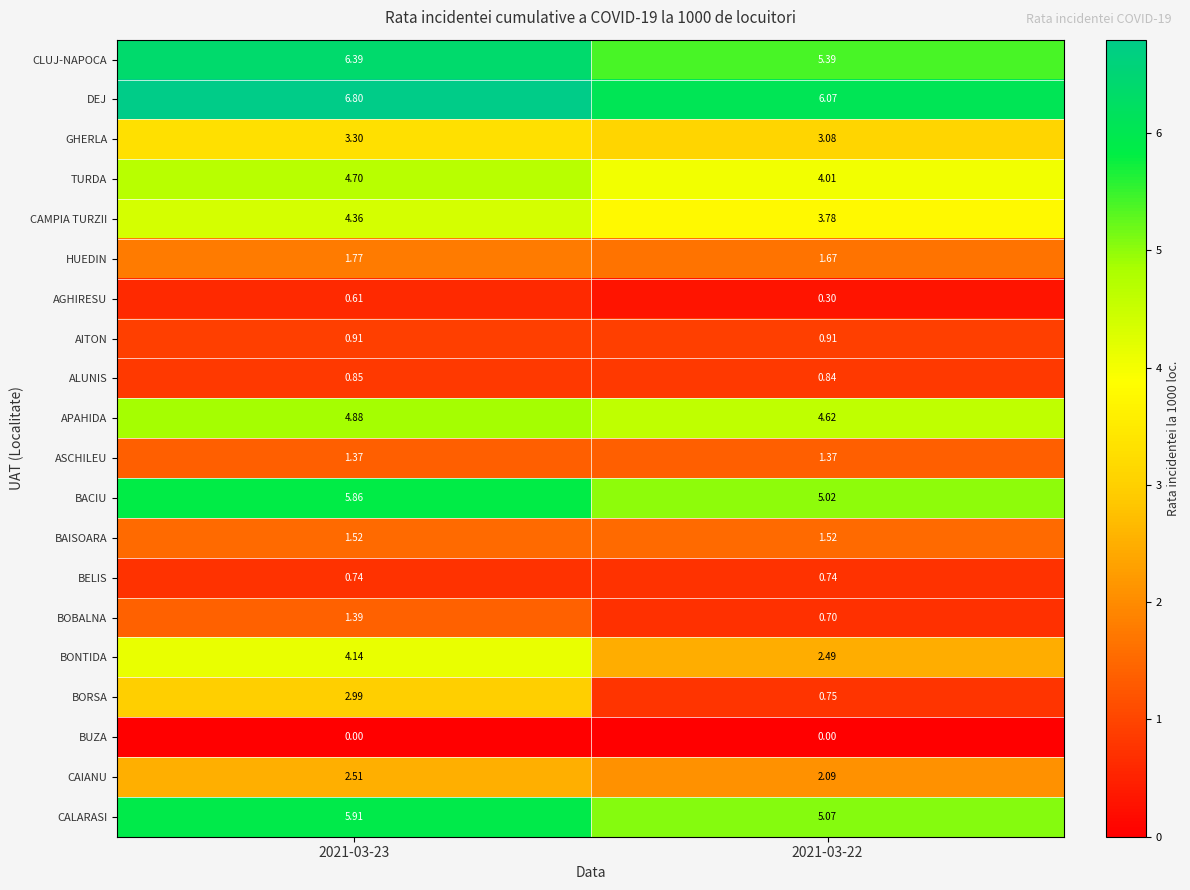

List the series in order of their peak value, highest first.

DEJ, CLUJ-NAPOCA, CALARASI, BACIU, APAHIDA, TURDA, CAMPIA TURZII, BONTIDA, GHERLA, BORSA, CAIANU, HUEDIN, BAISOARA, BOBALNA, ASCHILEU, AITON, ALUNIS, BELIS, AGHIRESU, BUZA